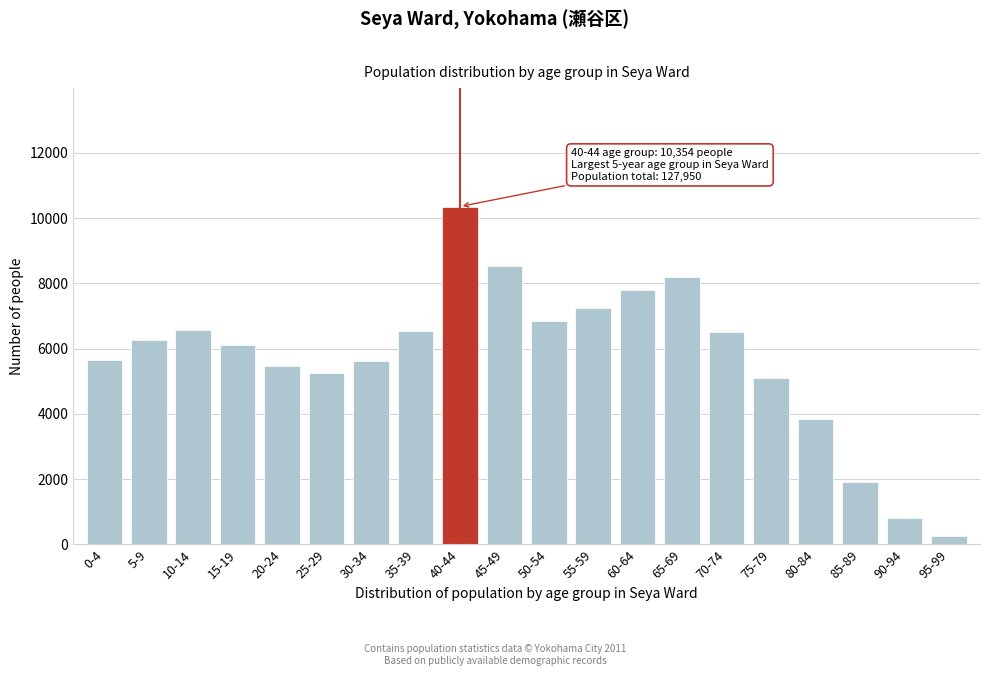

At which category does the chart reach its peak across all series?

40-44